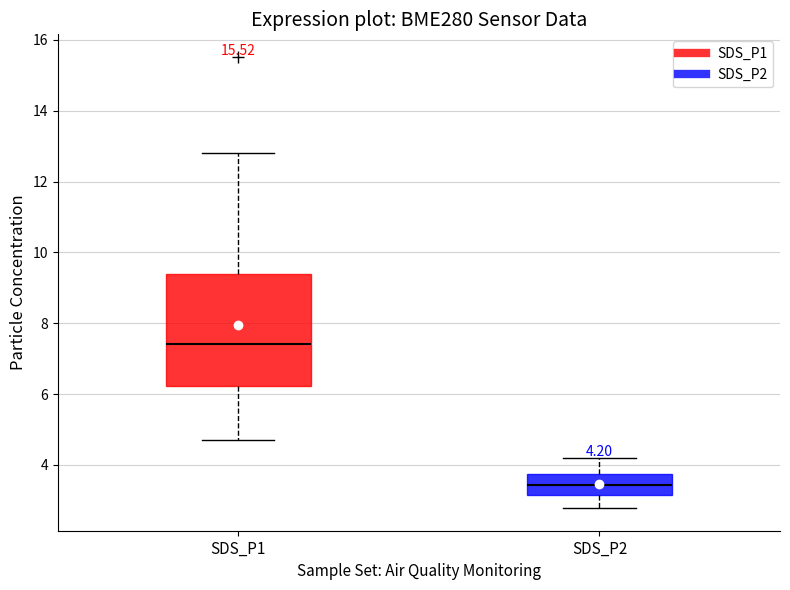

Which box is the tallest, from its lower edge to its upper edge?

SDS_P1